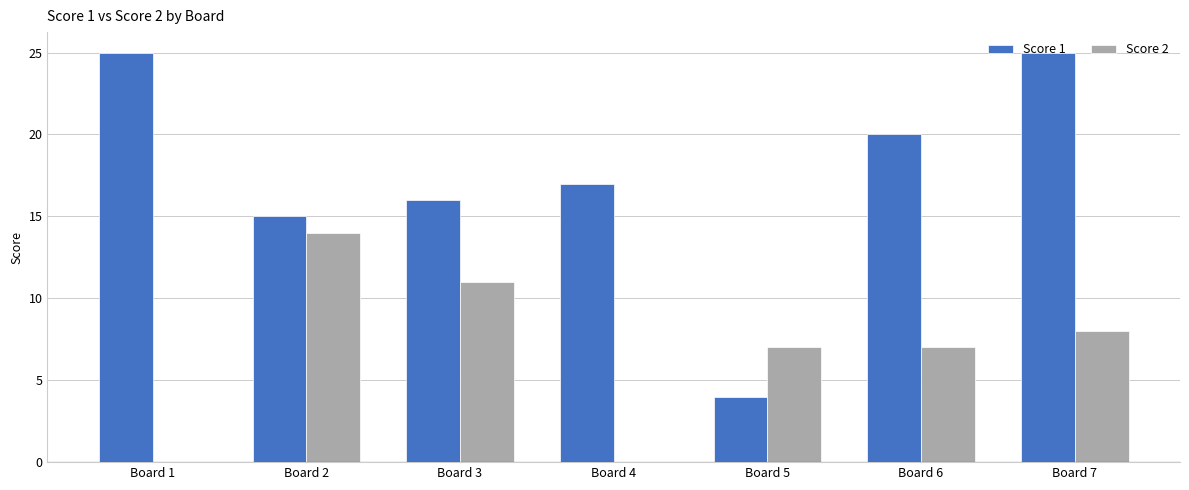

What is the greatest value displayed?

25